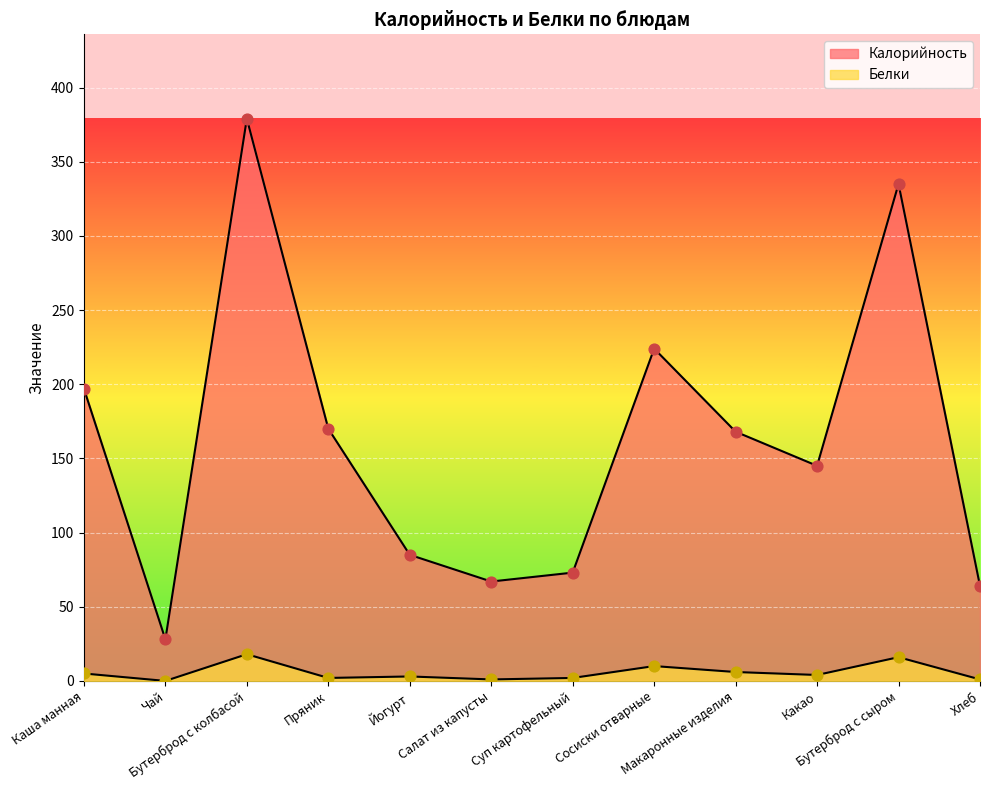

Which series has the largest Y range (max minus min)?

Калорийность